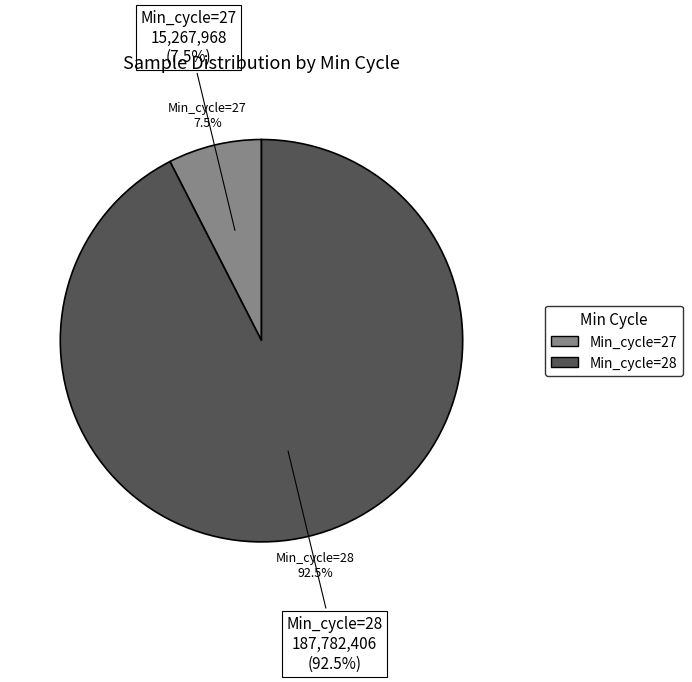

Does 29 account for over 50% of the chart?

No